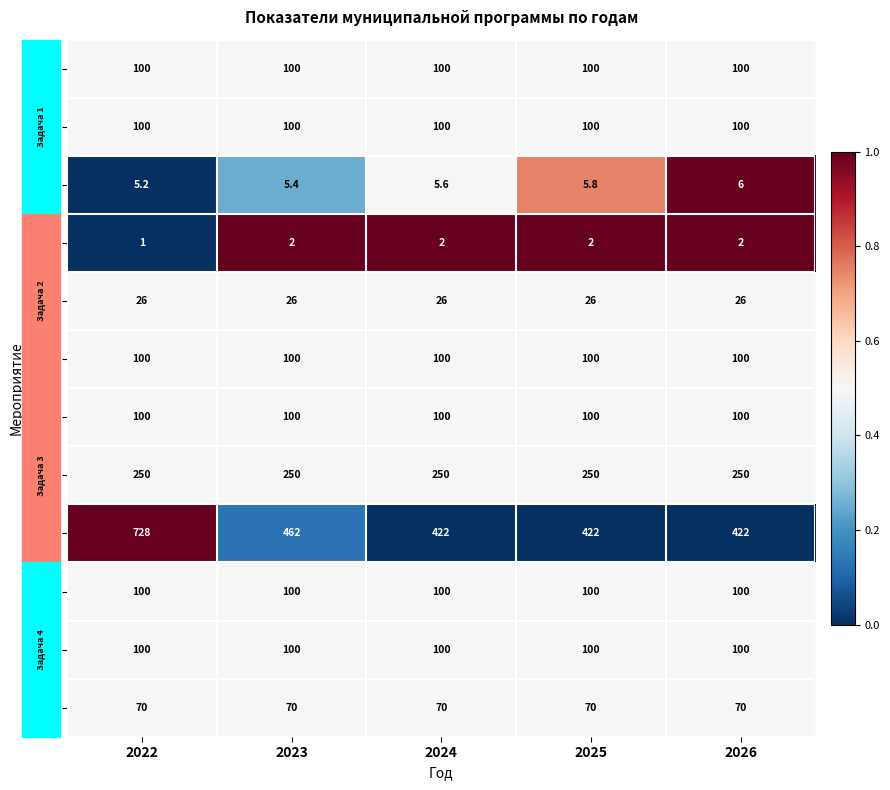

Which label corresponds to the smallest value in the chart?

2022